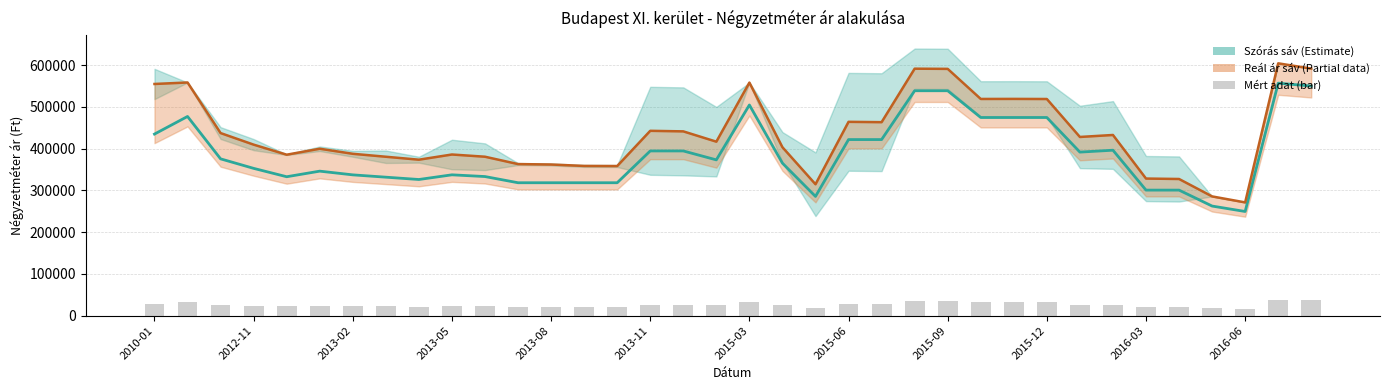

What position from the left is 2013-02?

3